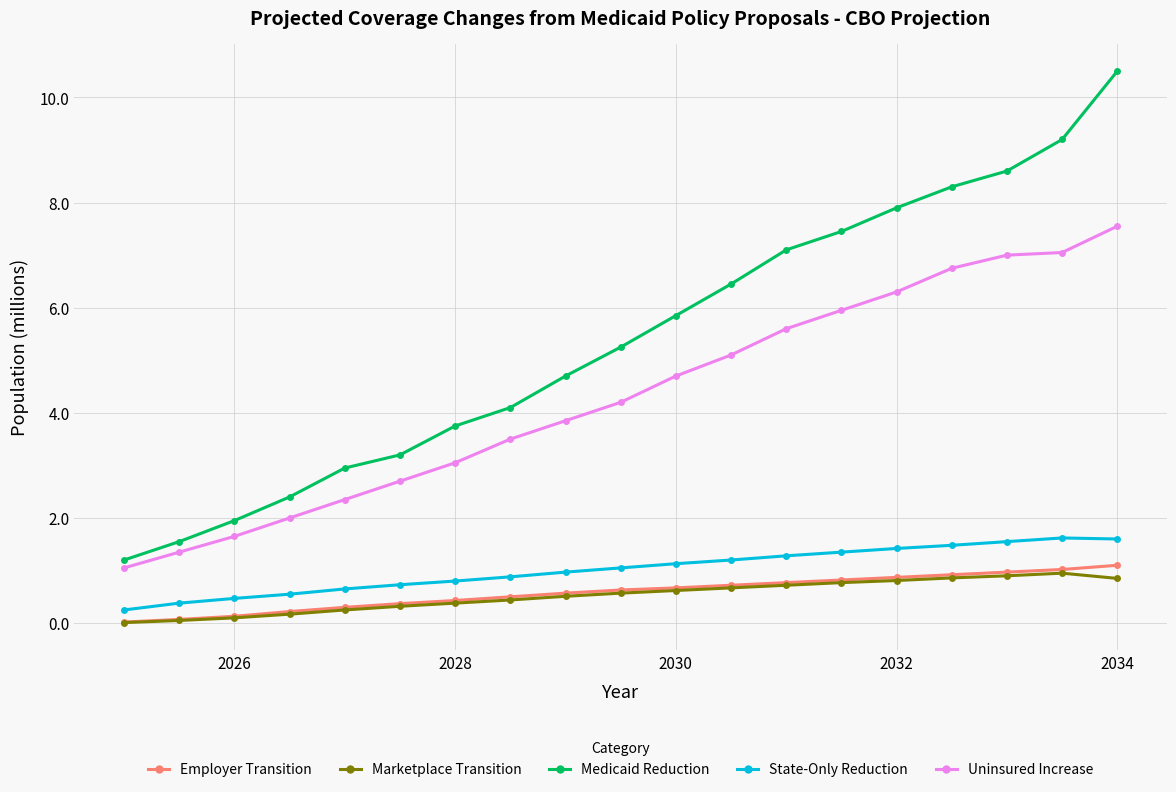

Which series has the largest range (max minus min)?

Medicaid Reduction